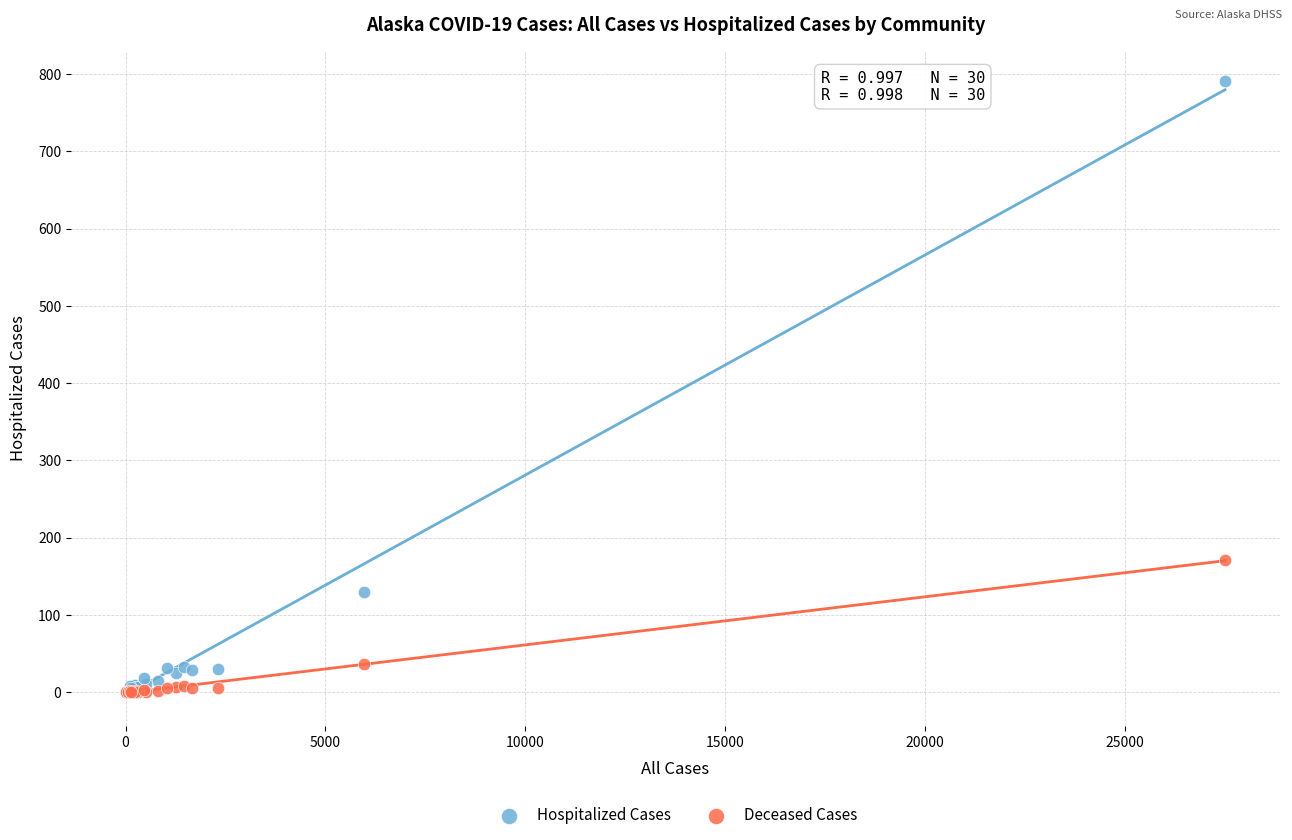

In the Hospitalized Cases series, what Y value is closest to 395?

130